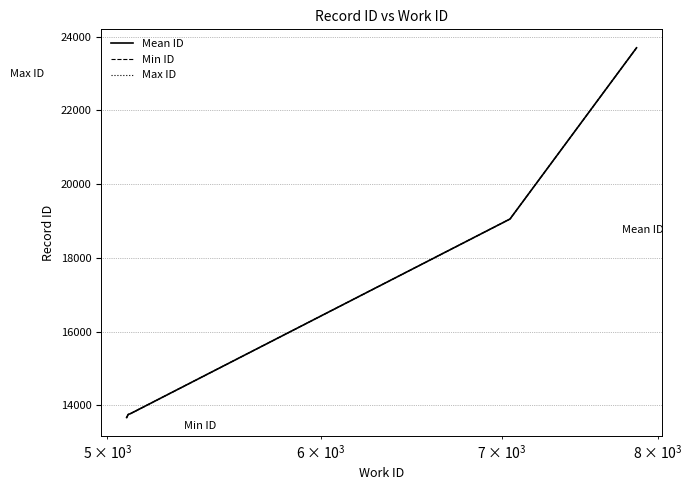

What is the difference between the maximum and minimum values in the Min ID series?

10025